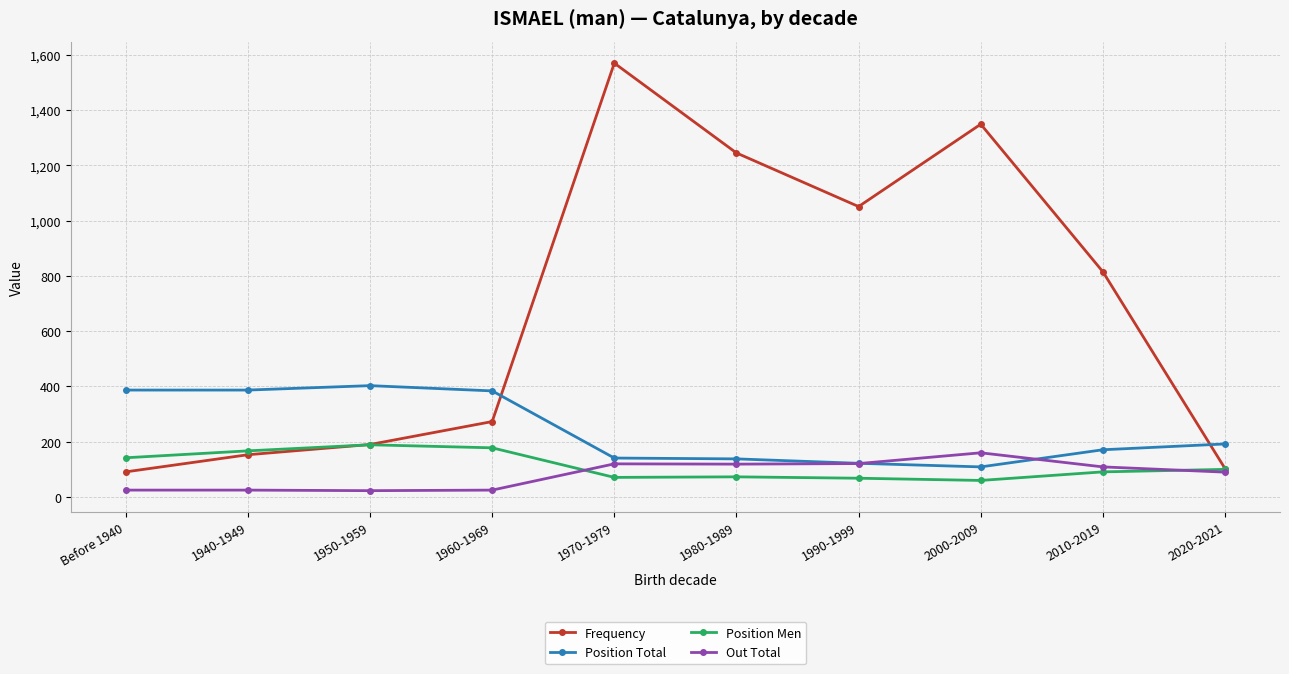

In Position Total, how many points are higher than both neighbors (excluding endpoints)?

1